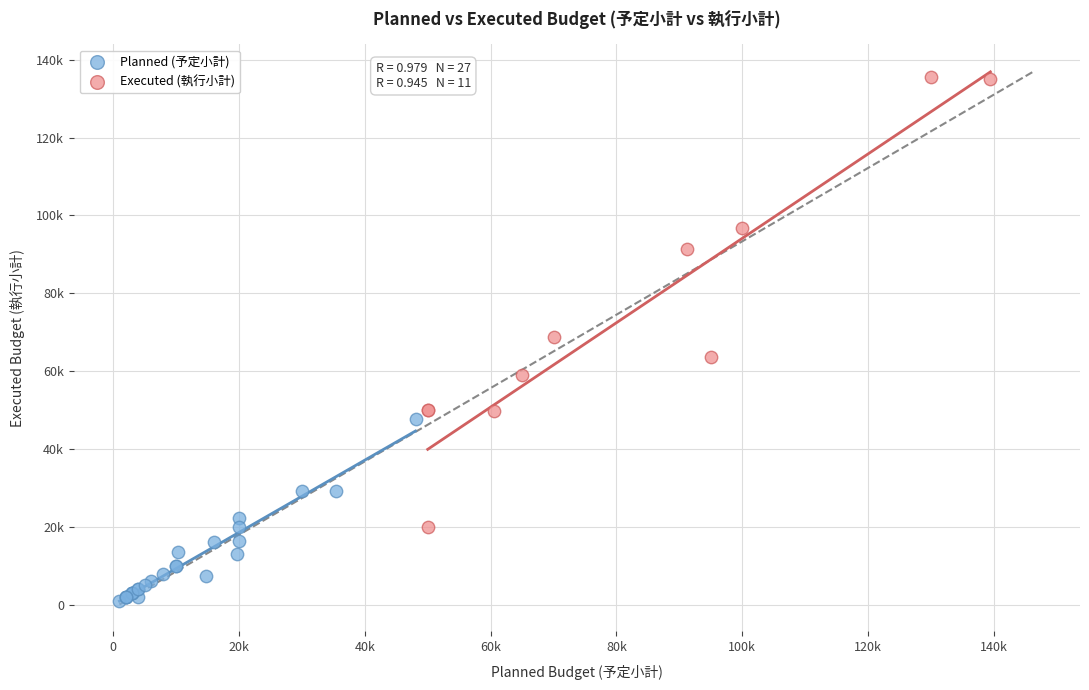

What are all the series names shown in the legend?

Planned (予定小計), Executed (執行小計)